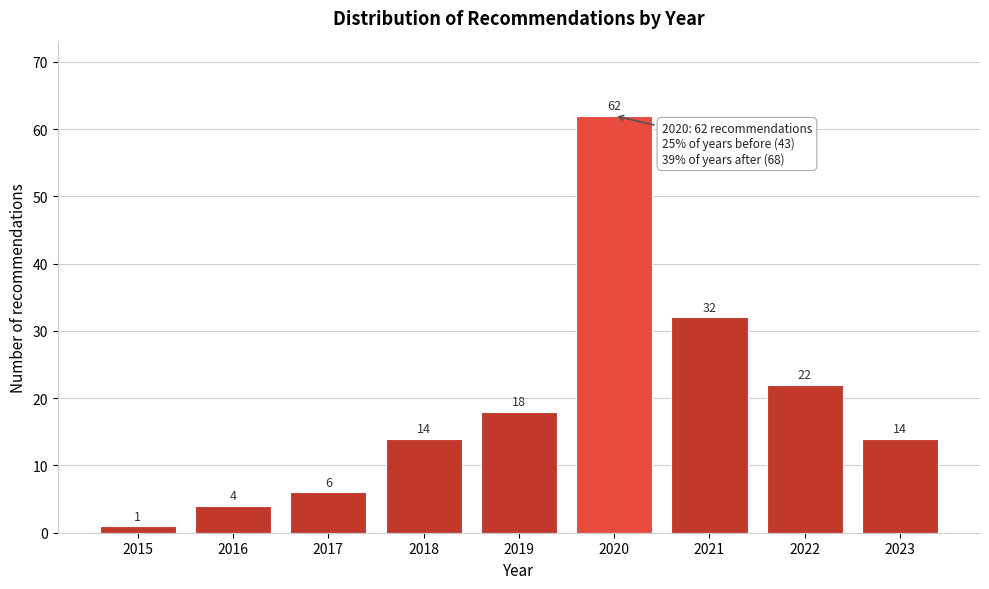

Reading left to right, list all the values displayed in this chart.

2015=1	2016=4	2017=6	2018=14	2019=18	2020=62	2021=32	2022=22	2023=14